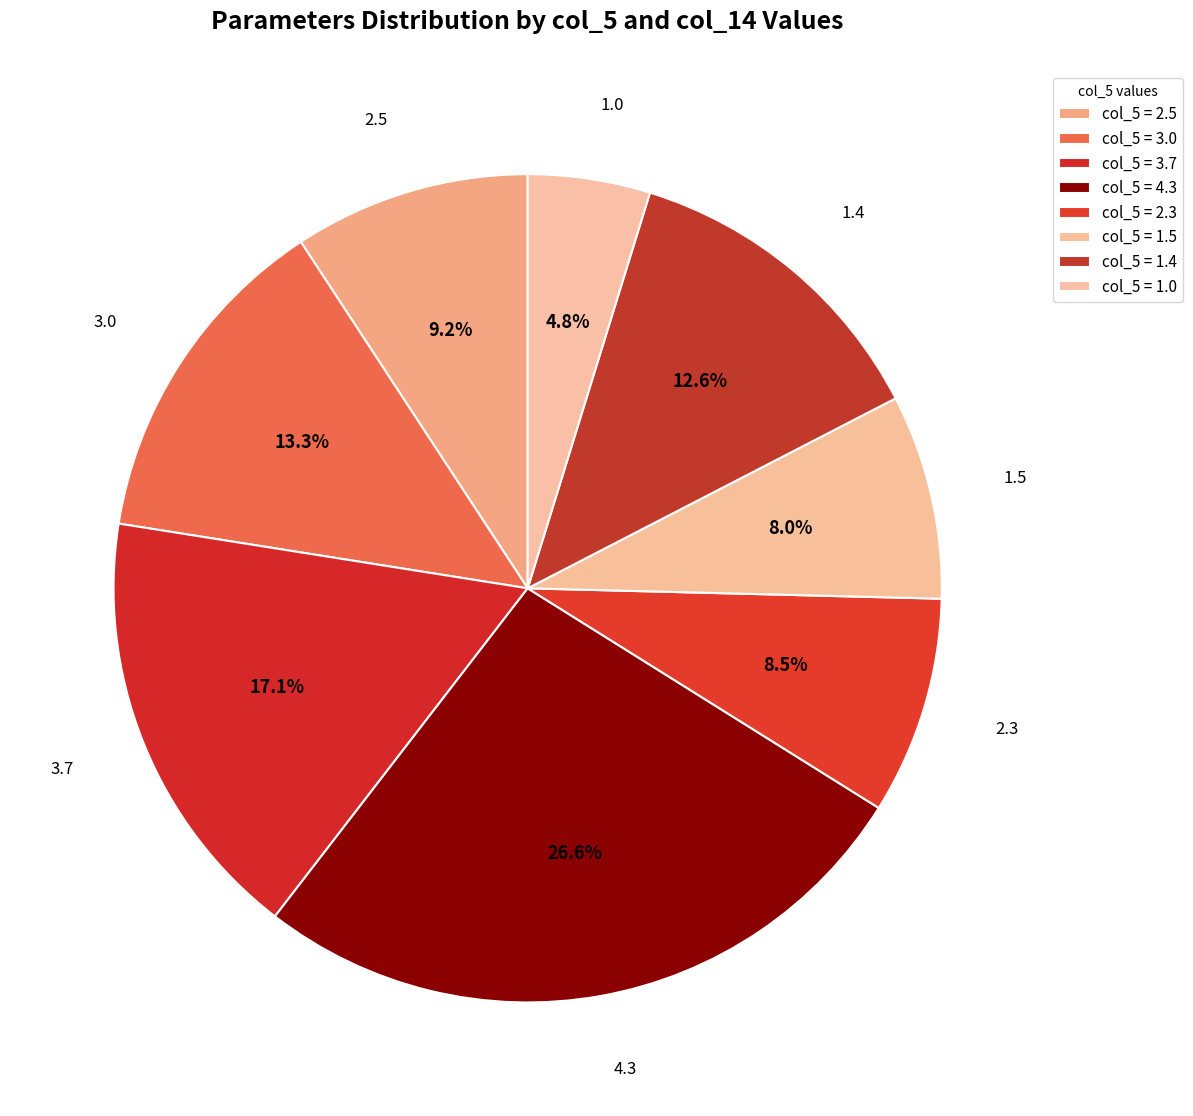

How many slices are in this pie chart?

8